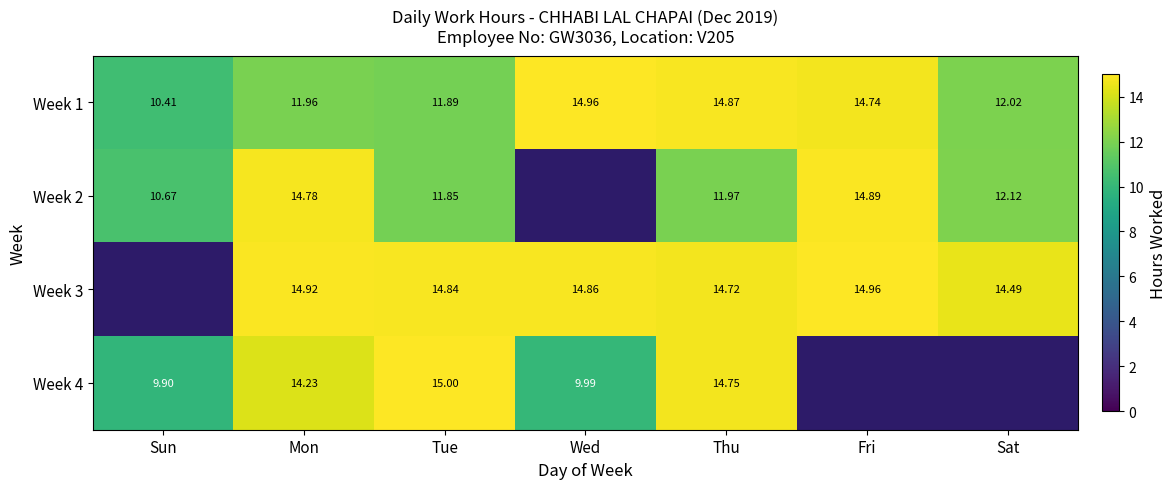

What is the smallest value displayed?

9.9